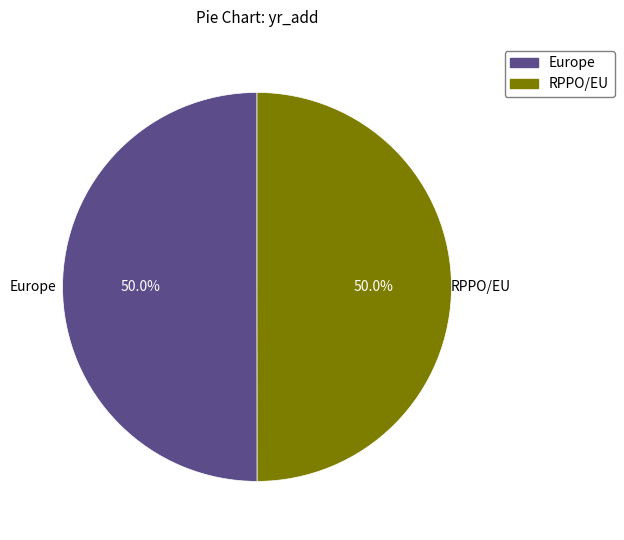

Combined, do Europe and RPPO/EU account for over 50%?

Yes